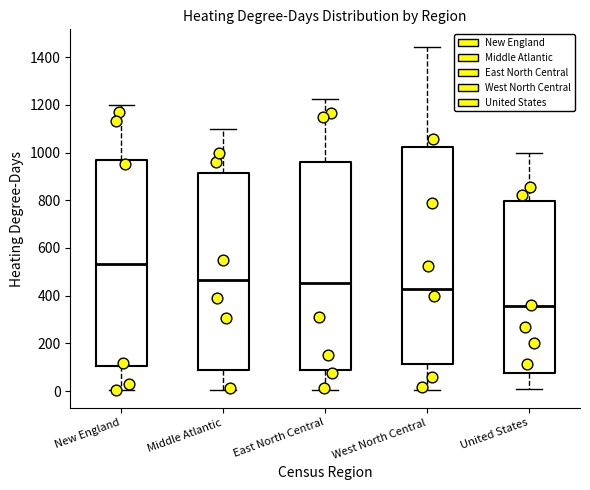

Where does the median line of the box for New England sit on the y-axis? The values are not printed on the chart, so give them approximately, as read against the axis.

540